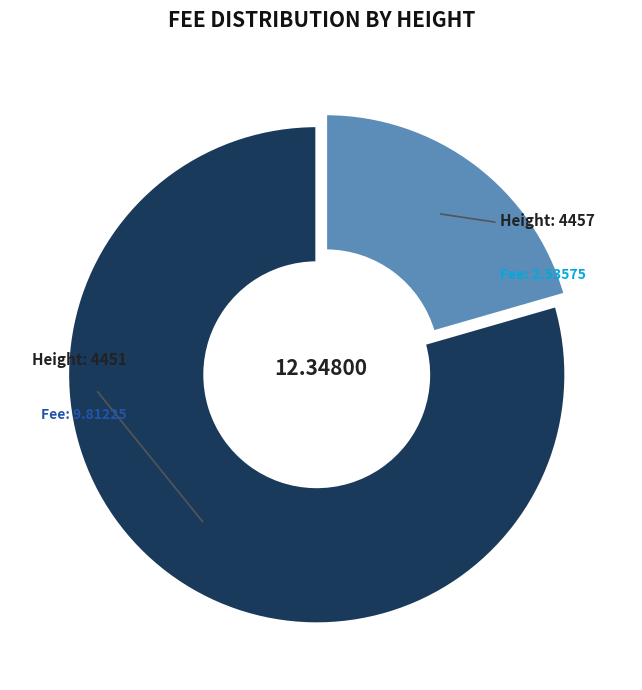

How many slices are in this pie chart?

2